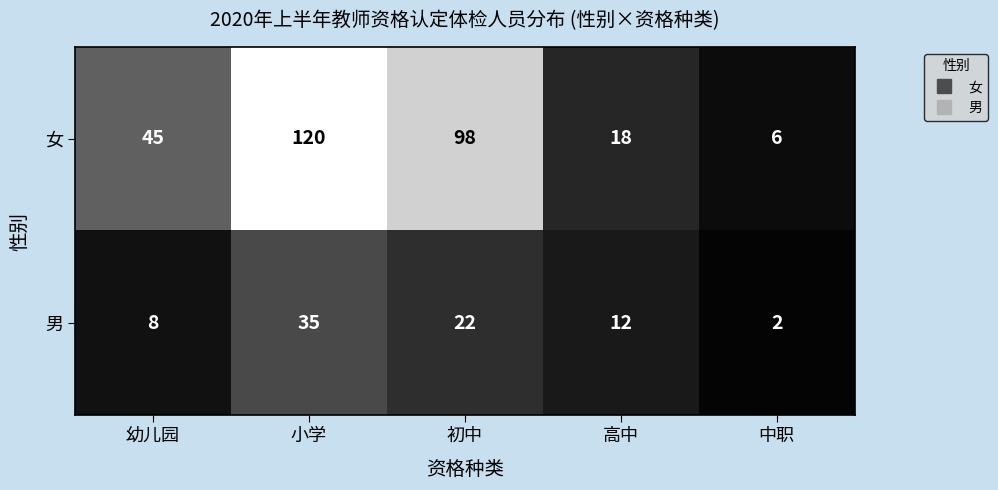

At which label does 男 reach its minimum?

中职